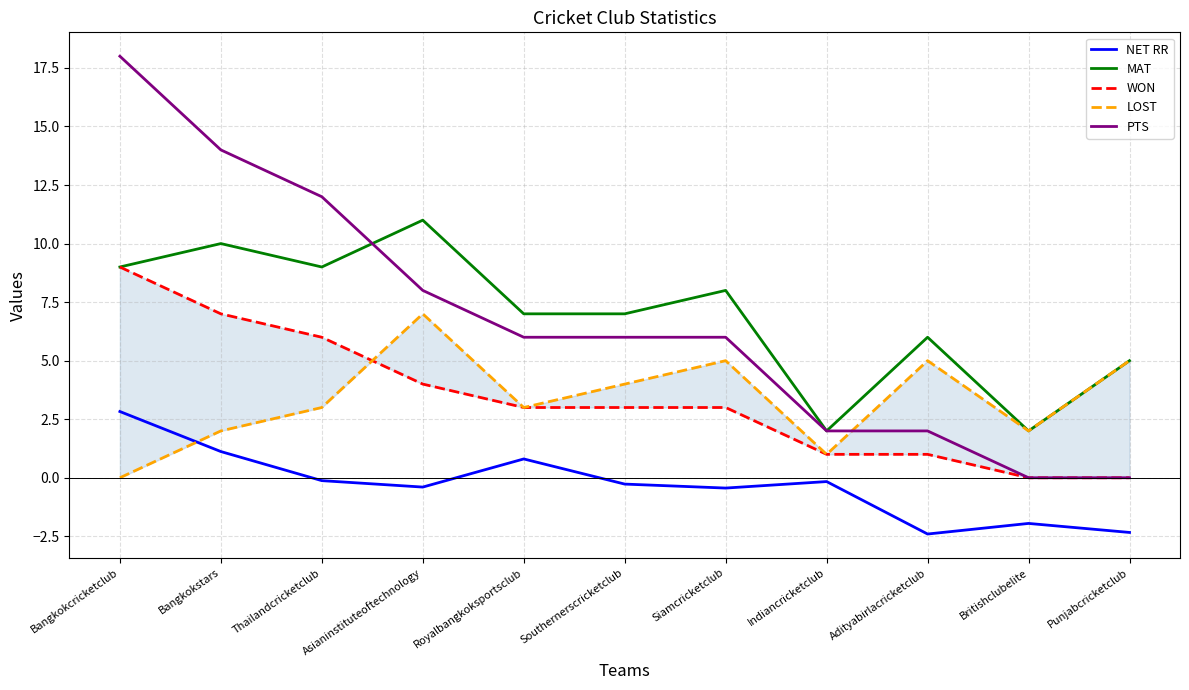

How many values in WON are above zero?

9